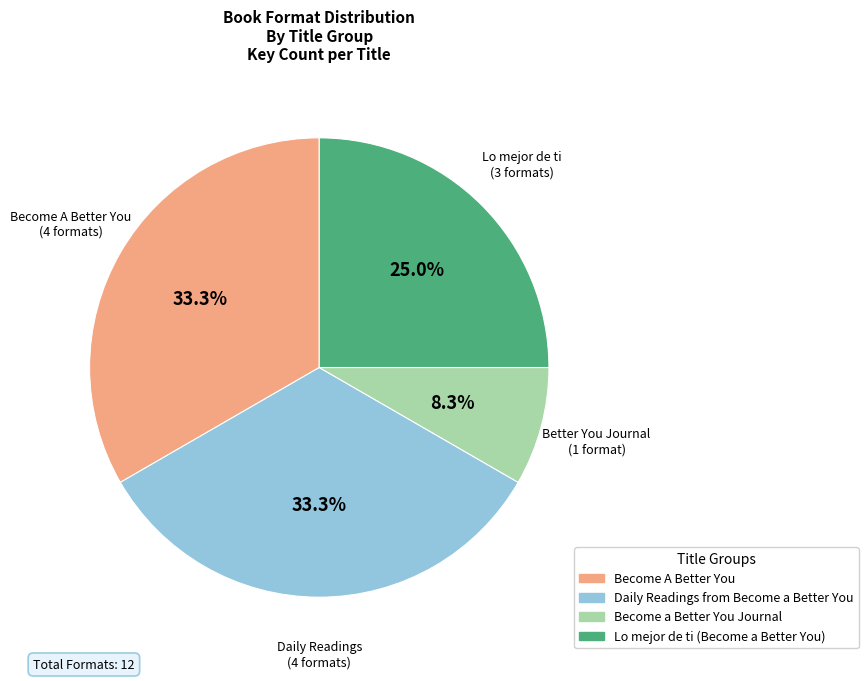

How many slices are in this pie chart?

4